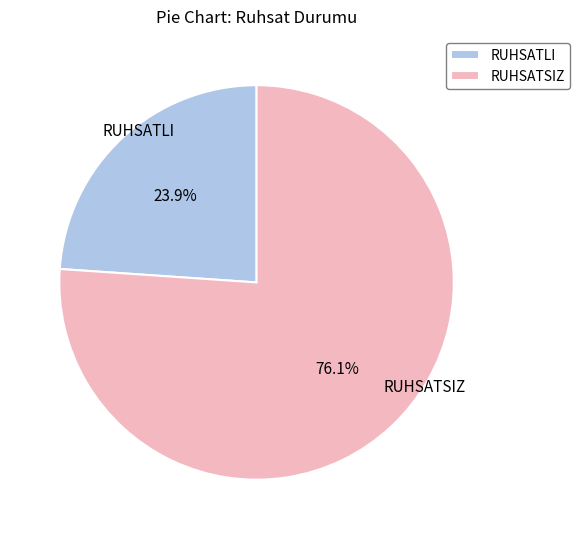

How many slices are in this pie chart?

2